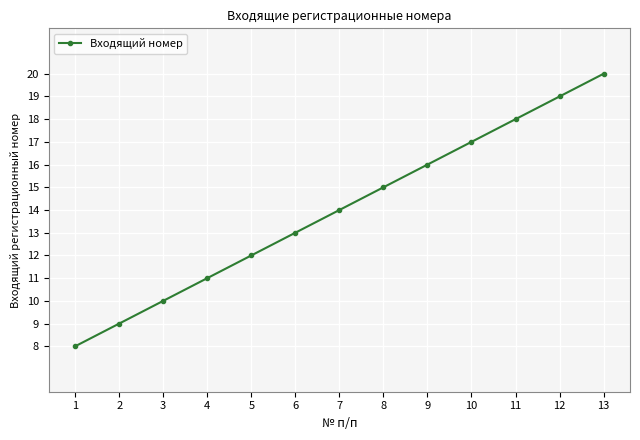

List the labels in order of value, smallest first.

1, 2, 3, 4, 5, 6, 7, 8, 9, 10, 11, 12, 13